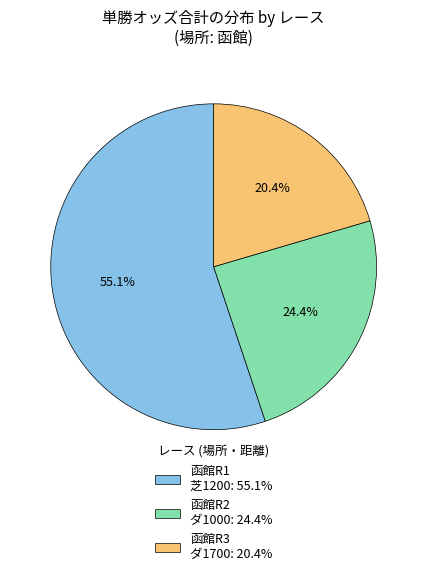

Rank the categories by value from lowest to highest.

函館R3 ダ1700: 20.4%, 函館R2 ダ1000: 24.4%, 函館R1 芝1200: 55.1%